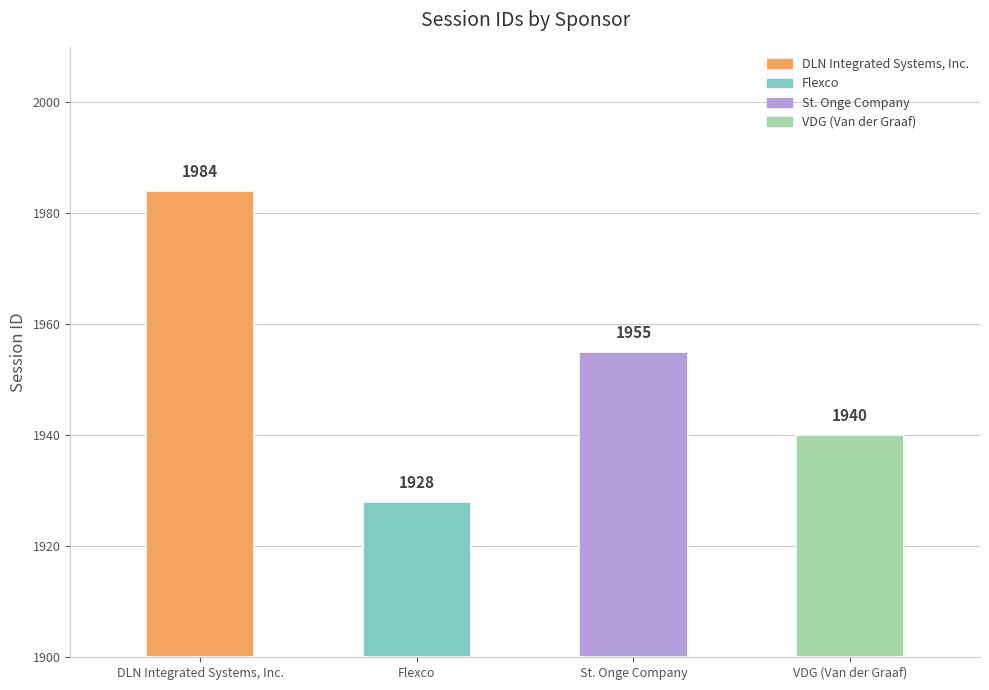

What is the change in value from DLN Integrated Systems, Inc. to Flexco?

-56